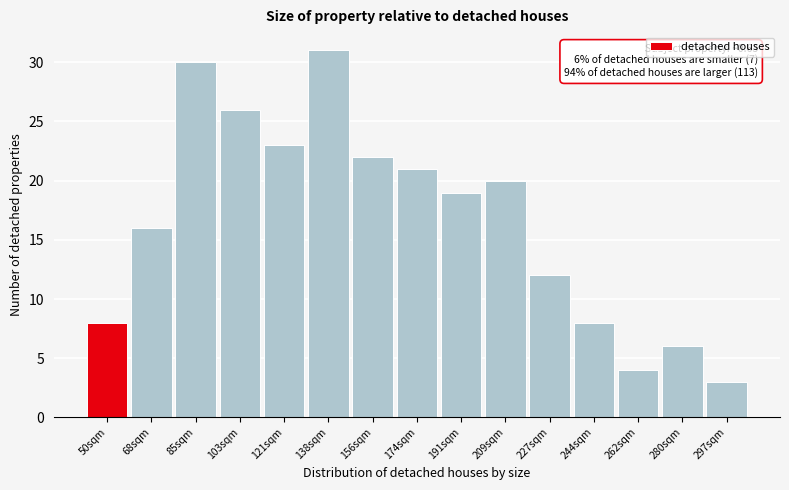

Reading left to right, what are all the values shown in this chart?

8	16	30	26	23	31	22	21	19	20	12	8	4	6	3